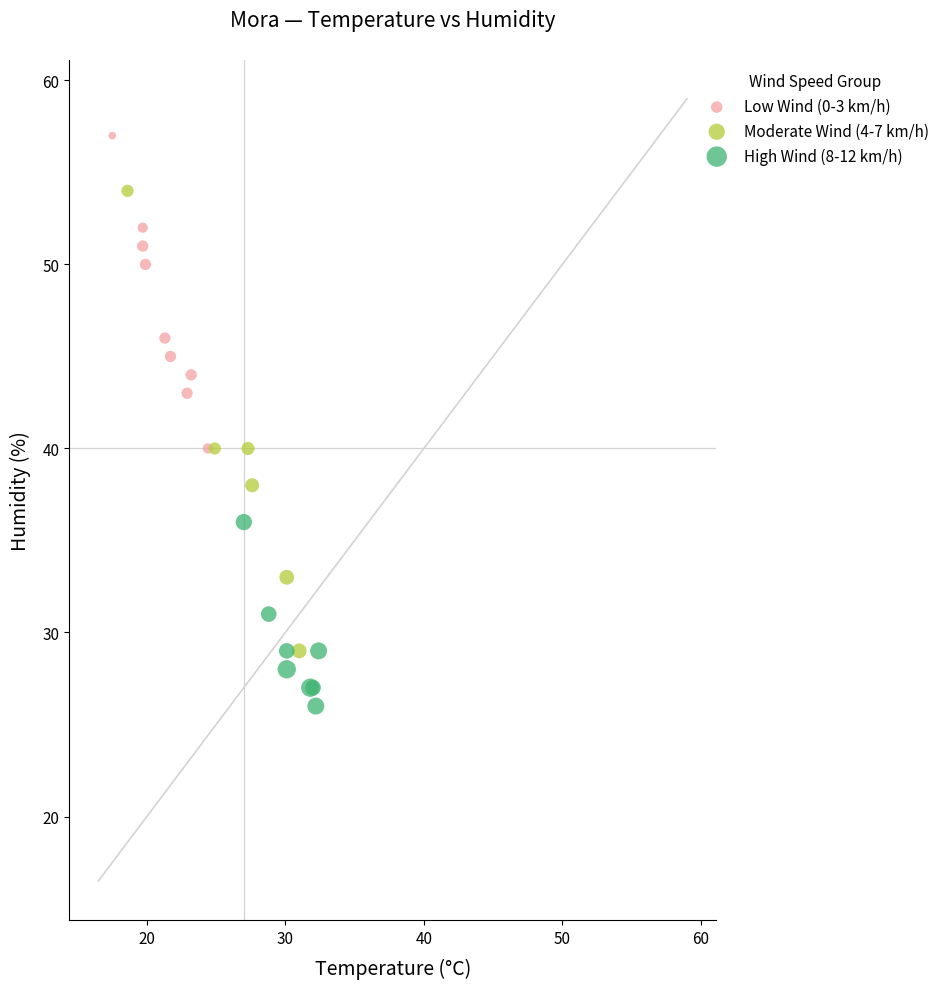

Which series contains the highest Y value?

Low Wind (0-3 km/h)